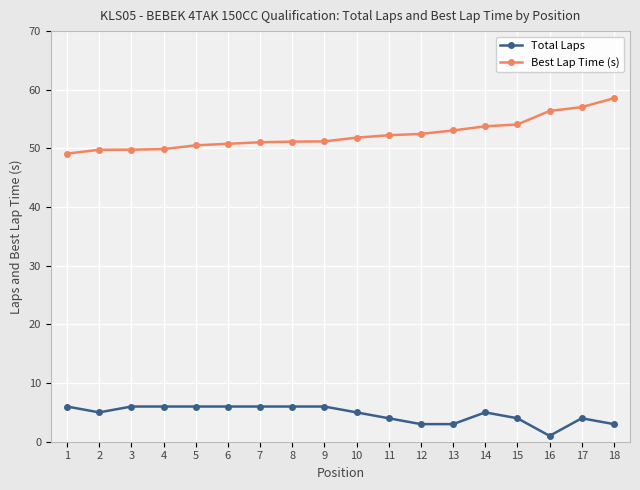

At which label does Total Laps reach its minimum?

16